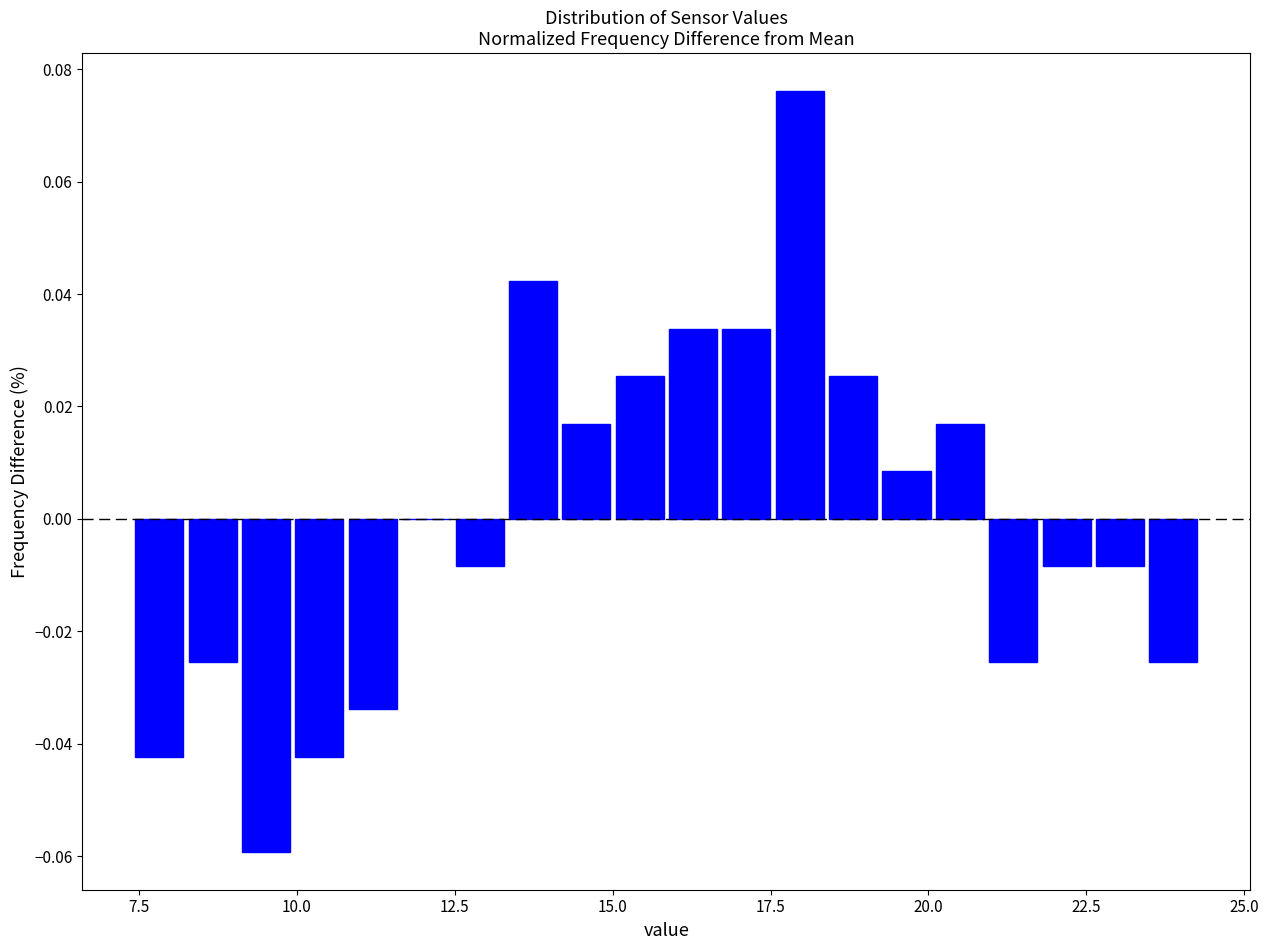

Around what value on the x-axis is the tallest bar? Give the approximate position of its centre, as read against the axis.

18.0